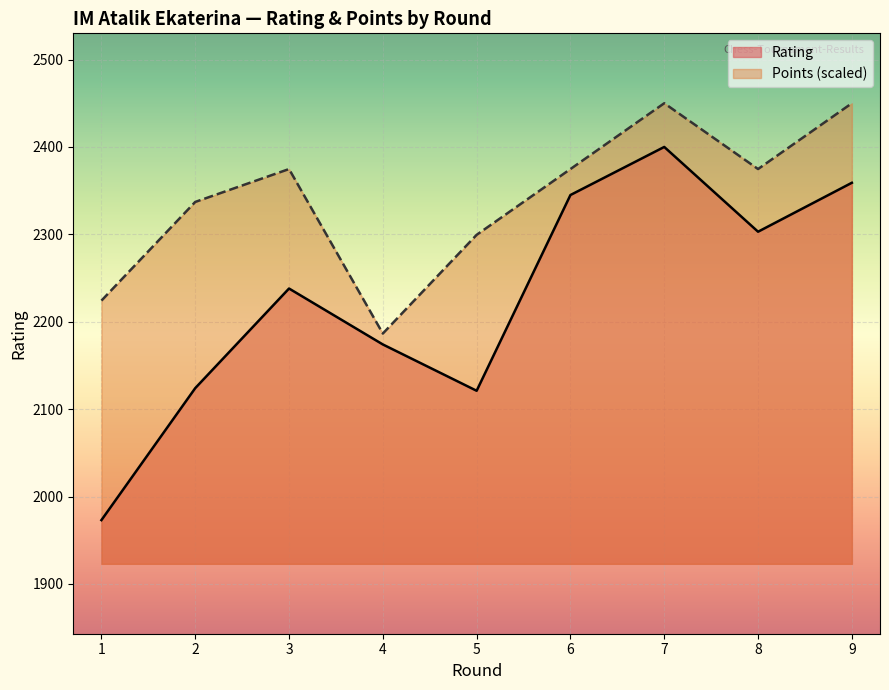

What is the value of the Rating point at the 5th from the left?

2121.0